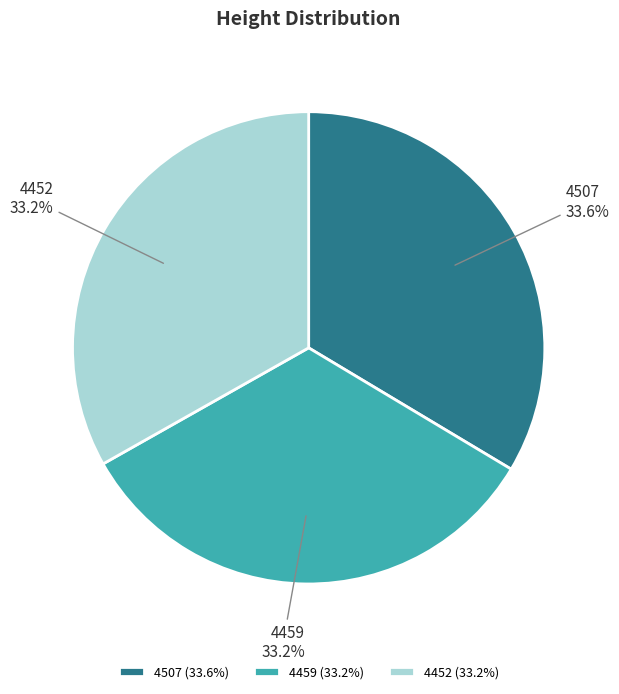

Count the number of slices in the pie.

3